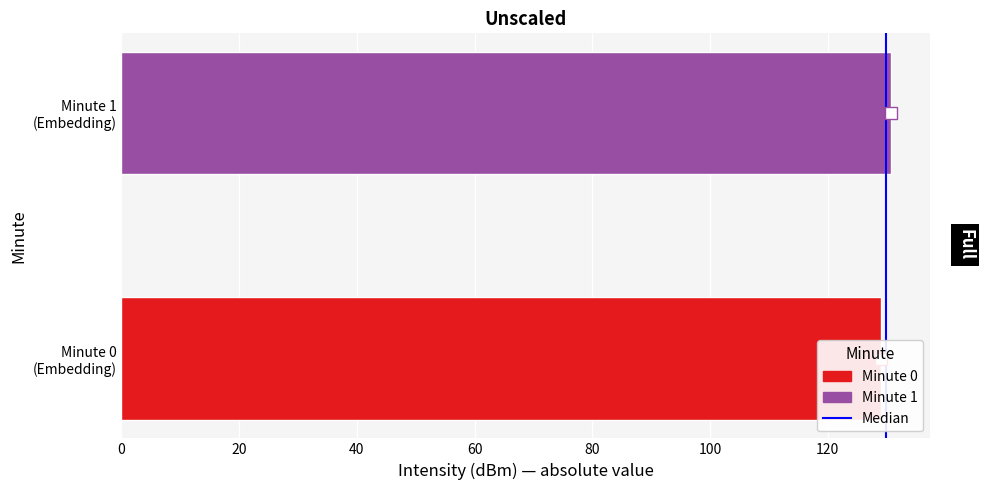

True or false: Median has a value of -0.5 at 0.

False